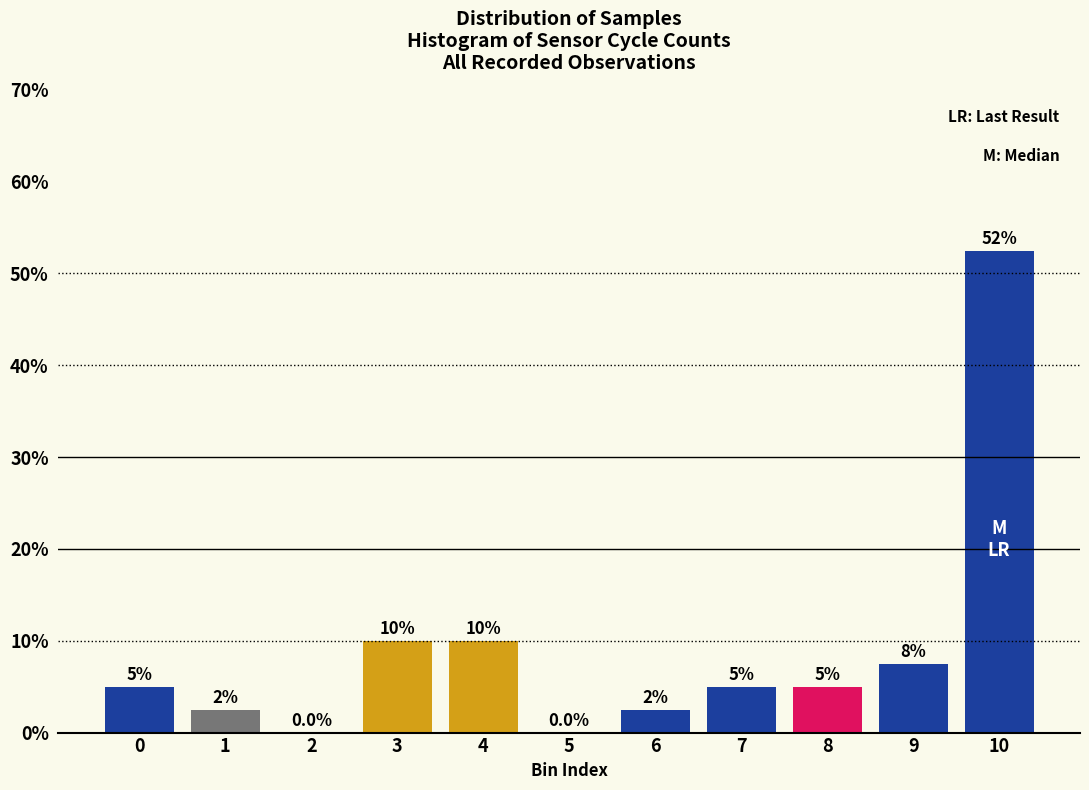

Reading left to right, extract all data points from this chart.

0=5.0	1=2.5	2=0.0	3=10.0	4=10.0	5=0.0	6=2.5	7=5.0	8=5.0	9=7.5	10=52.5